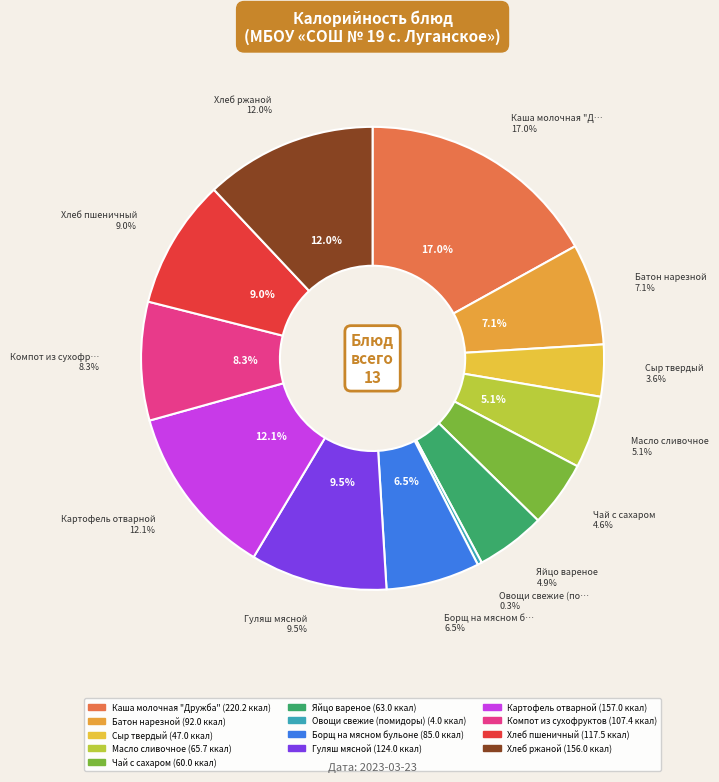

True or false: Хлеб ржаной accounts for 12% of the total.

True